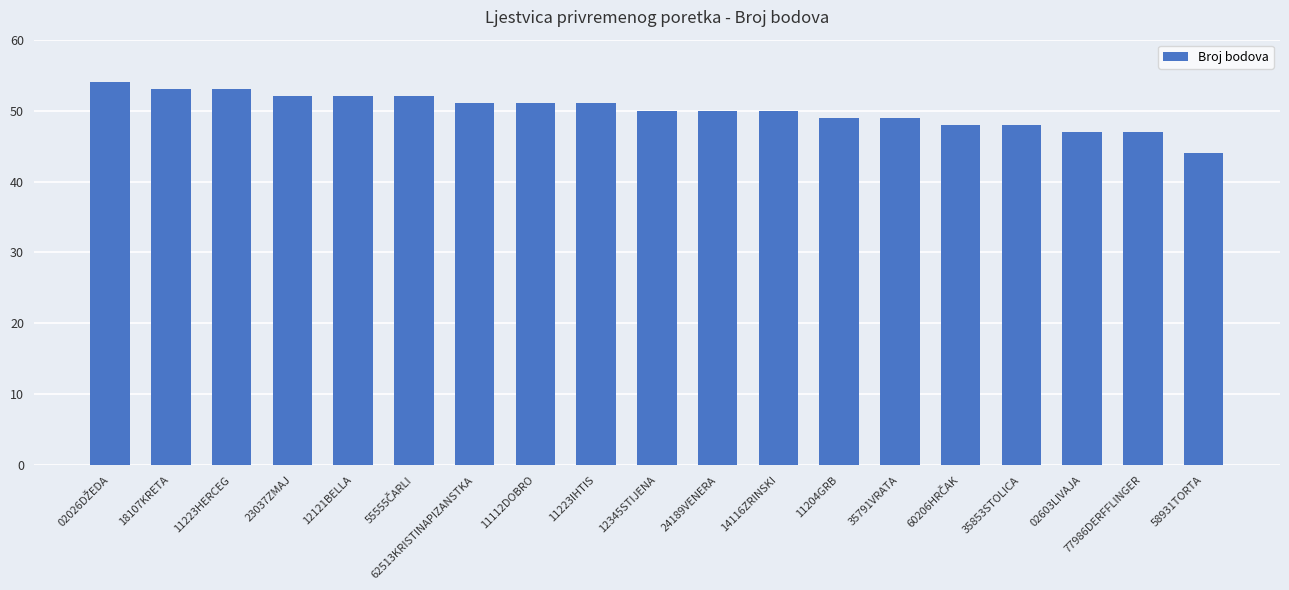

At which category does the chart reach its minimum across all series?

58931TORTA